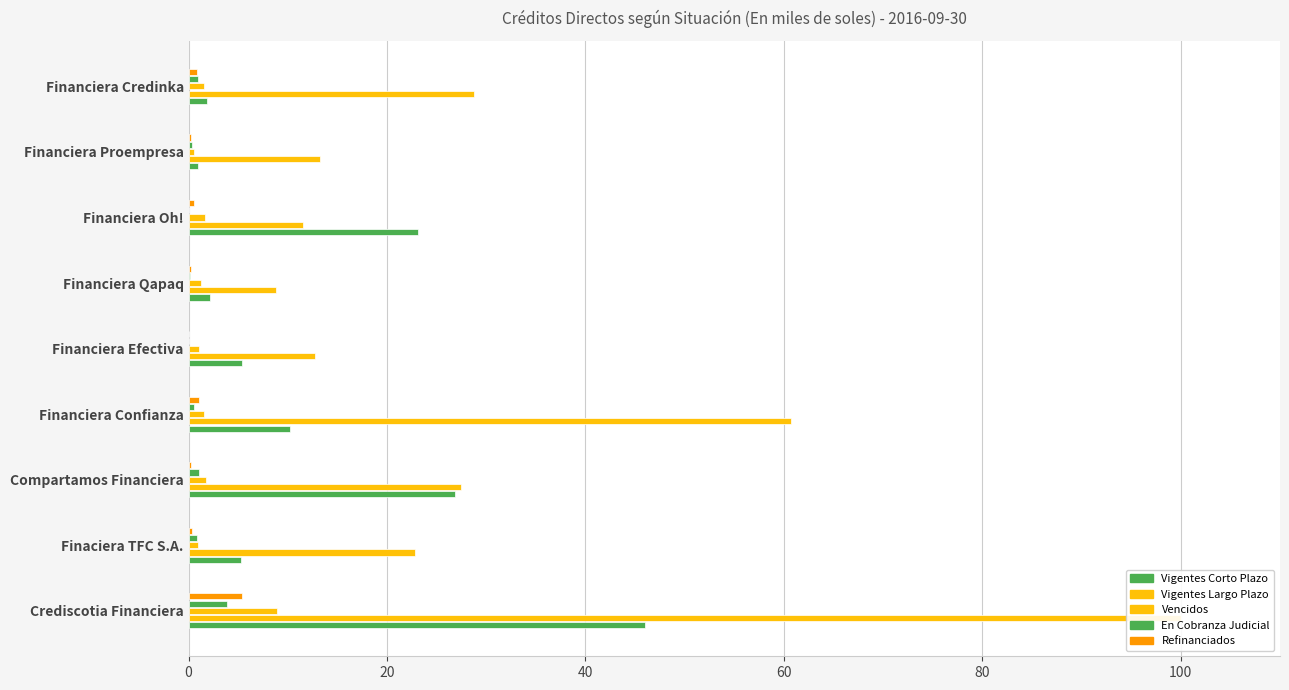

Reading left to right, transcribe all the data shown in this chart.

Vigentes Corto Plazo: 46.0	5.3	26.9	10.2	5.4	2.2	23.1	1.0	1.8
Vigentes Largo Plazo: 100.0	22.8	27.5	60.7	12.8	8.8	11.5	13.3	28.7
Vencidos: 8.9	0.9	1.7	1.5	1.0	1.2	1.7	0.6	1.5
En Cobranza Judicial: 3.8	0.8	1.1	0.6	0.0	0.1	0.0	0.3	0.9
Refinanciados: 5.4	0.4	0.2	1.0	0.0	0.2	0.6	0.3	0.8